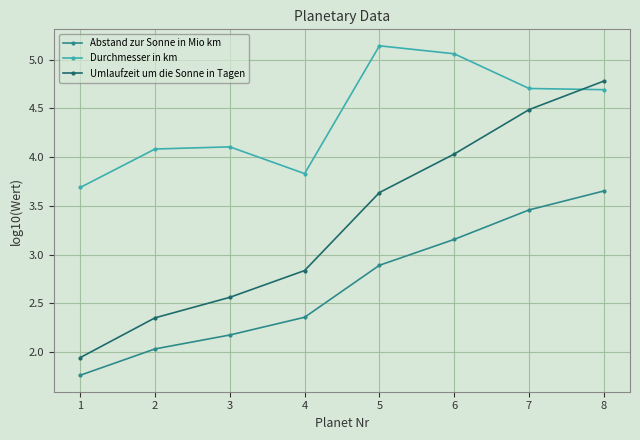

The value of Abstand zur Sonne in Mio km at 1 is 1.8. True or false?

True